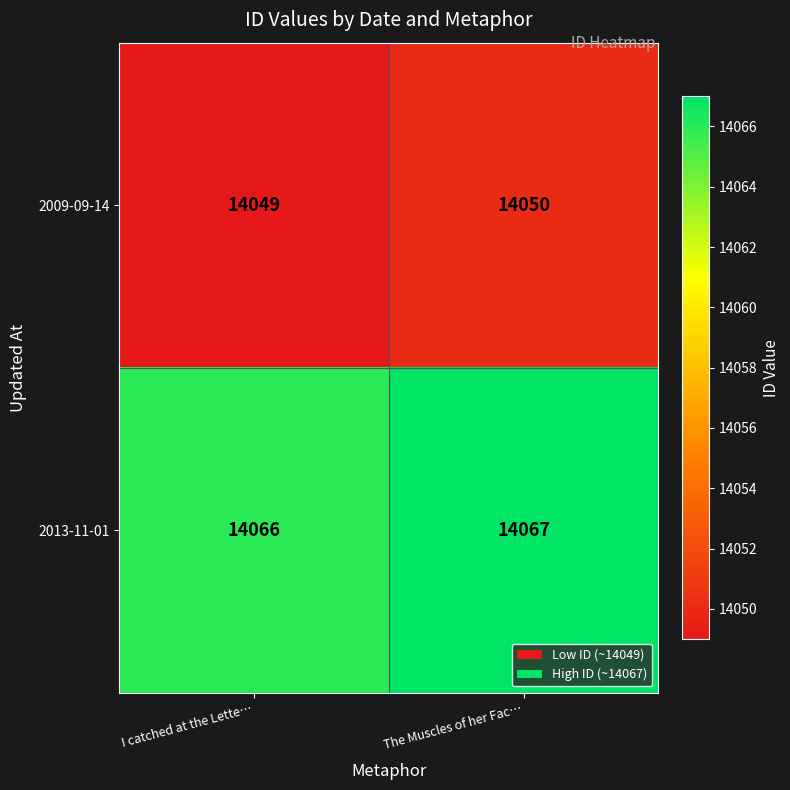

Which category has the highest value across all series?

The Muscles of her Fac…